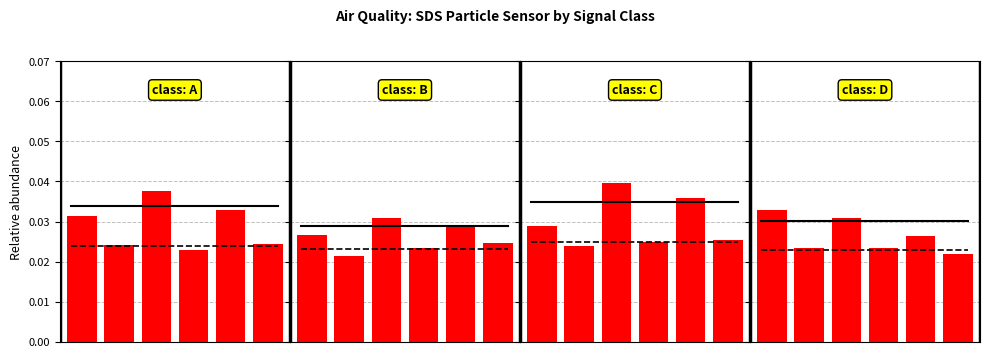

List the labels in order of value, smallest first.

5, 3, 1, 4, 2, 0